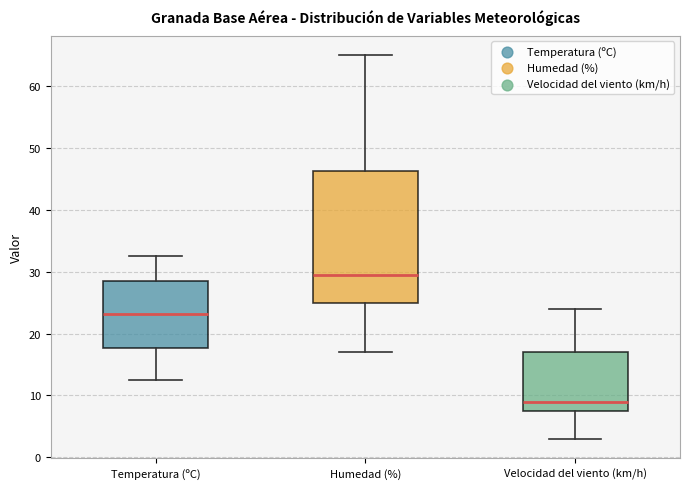

Comparing the boxes themselves (not the whiskers), which one is the tallest?

Humedad (%)